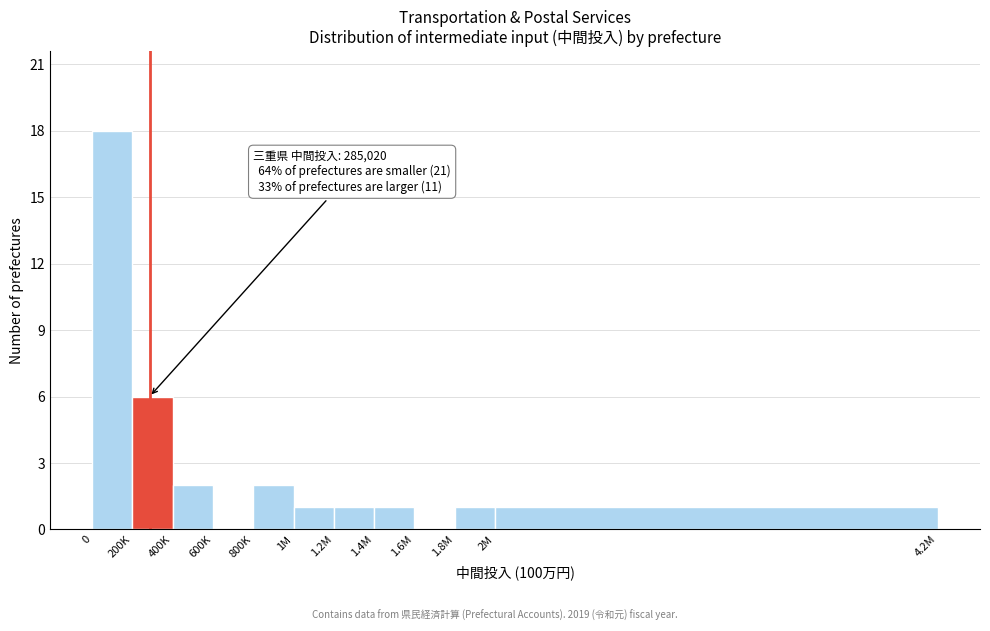

Reading right to left, extract all data points from this chart.

2M=1	1.8M=1	1.6M=0	1.4M=1	1.2M=1	1M=1	800K=2	600K=0	400K=2	200K=6	0=18